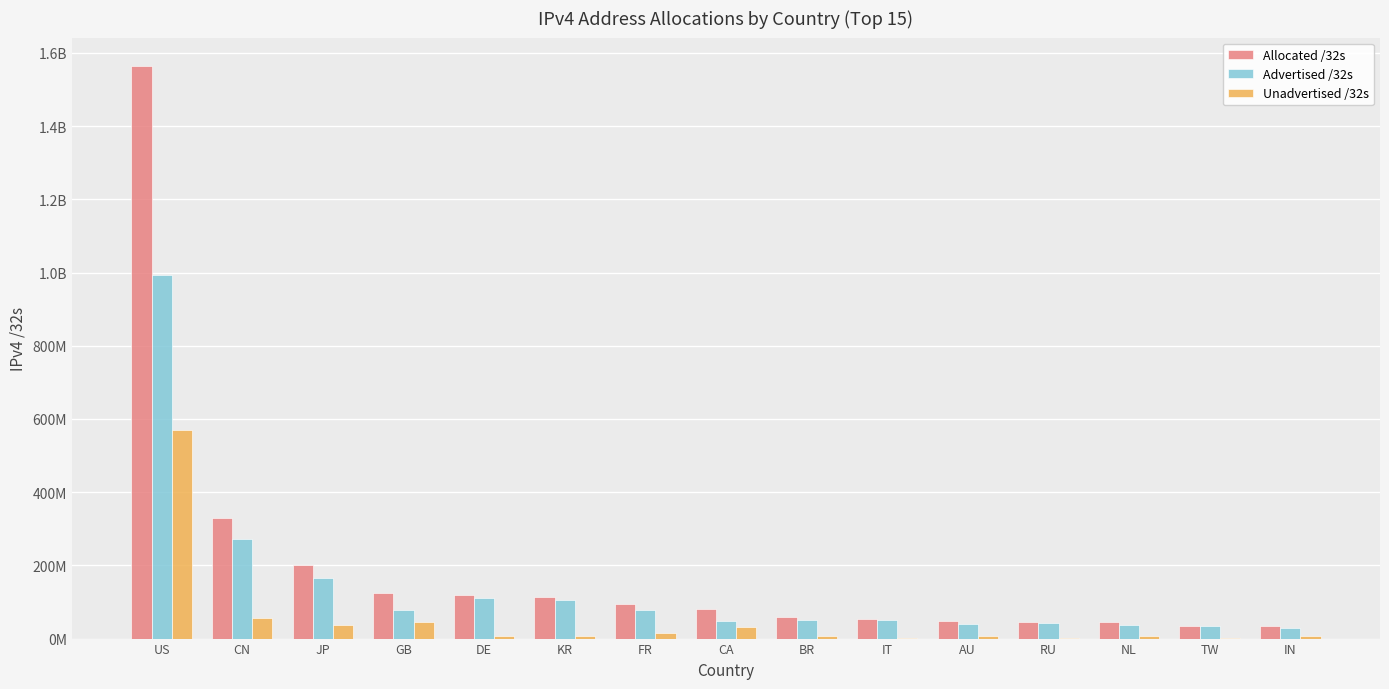

Reading right to left, extract all data points from this chart.

Allocated /32s: IN=34840832	TW=35394048	NL=45342720	RU=45531424	AU=47782400	IT=53110688	BR=59049472	CA=79994880	FR=95709200	KR=112258560	DE=119602792	GB=123986192	JP=202008576	CN=330017536	US=1563681408
Advertised /32s: IN=28528896	TW=34597120	NL=37703168	RU=43061632	AU=40616104	IT=50809088	BR=51414272	CA=47499008	FR=79131648	KR=105337728	DE=111493376	GB=78046980	JP=164682176	CN=272524288	US=993126344
Unadvertised /32s: IN=6311936	TW=796928	NL=7639552	RU=2469792	AU=7166296	IT=2301600	BR=7635200	CA=32495872	FR=16577552	KR=6920832	DE=8109416	GB=45939212	JP=37326400	CN=57493248	US=570555064